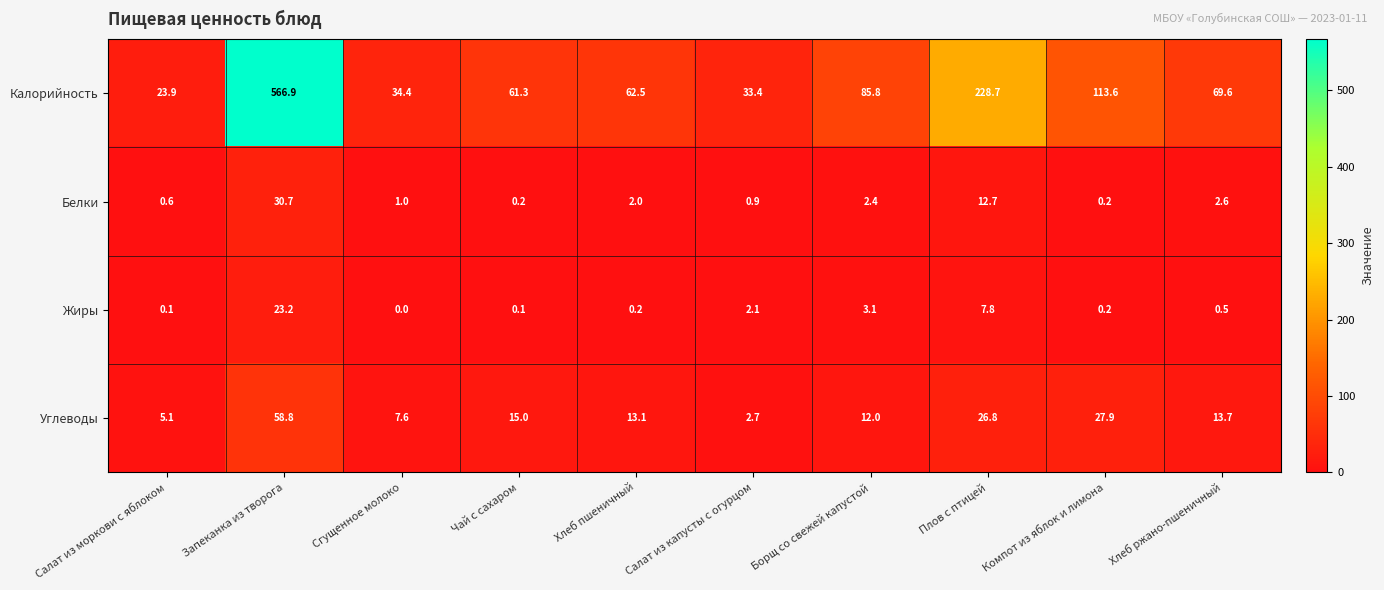

Which category has the highest value across all series?

Запеканка из творога